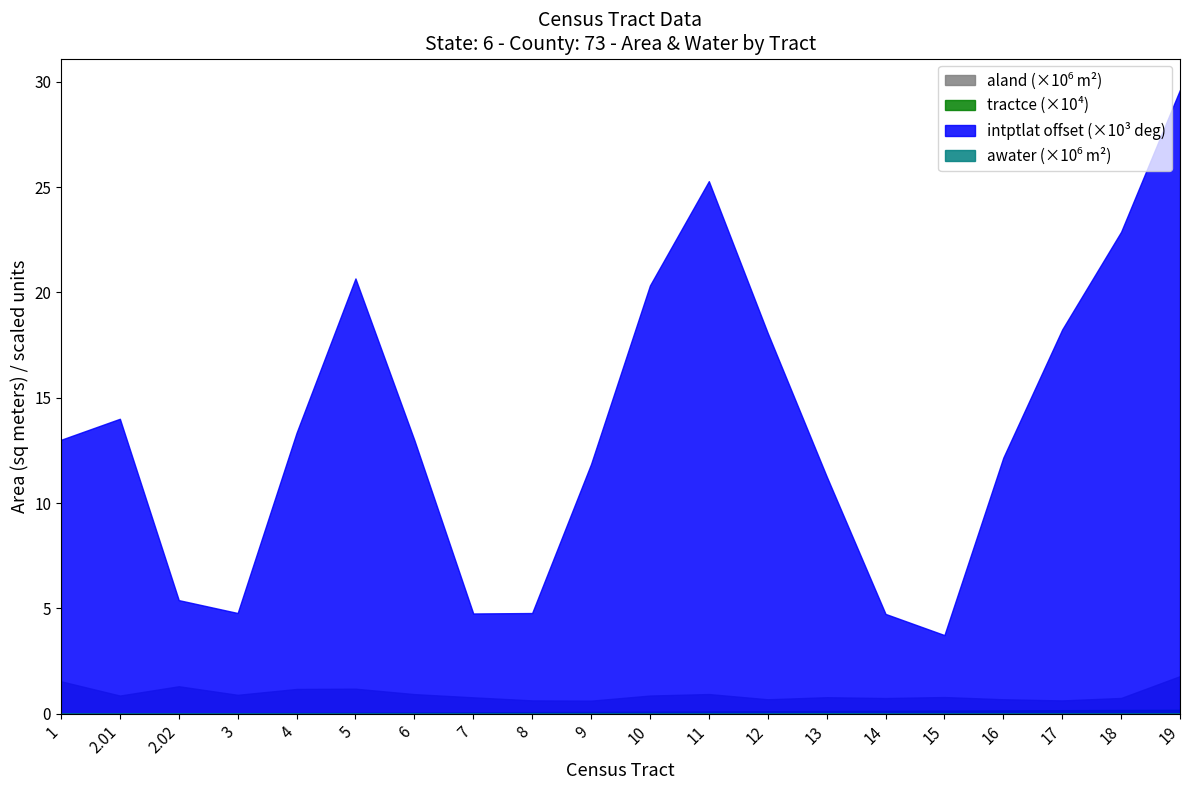

Between 14 and 5, which is larger?

5